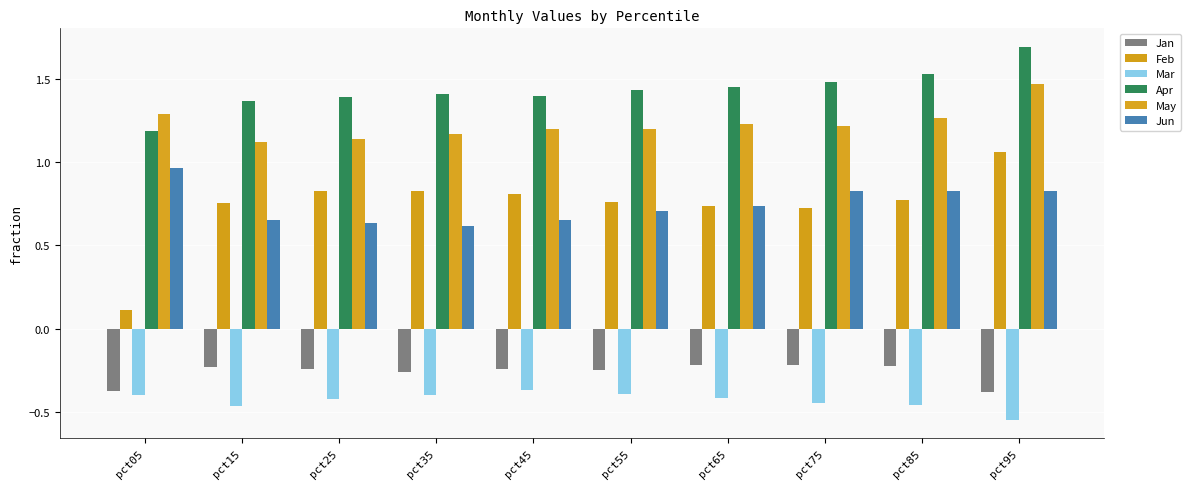

Reading left to right, extract all data points from this chart.

Jan: -0.4	-0.2	-0.2	-0.3	-0.2	-0.2	-0.2	-0.2	-0.2	-0.4
Feb: 0.1	0.8	0.8	0.8	0.8	0.8	0.7	0.7	0.8	1.1
Mar: -0.4	-0.5	-0.4	-0.4	-0.4	-0.4	-0.4	-0.4	-0.5	-0.5
Apr: 1.2	1.4	1.4	1.4	1.4	1.4	1.4	1.5	1.5	1.7
May: 1.3	1.1	1.1	1.2	1.2	1.2	1.2	1.2	1.3	1.5
Jun: 1.0	0.7	0.6	0.6	0.7	0.7	0.7	0.8	0.8	0.8